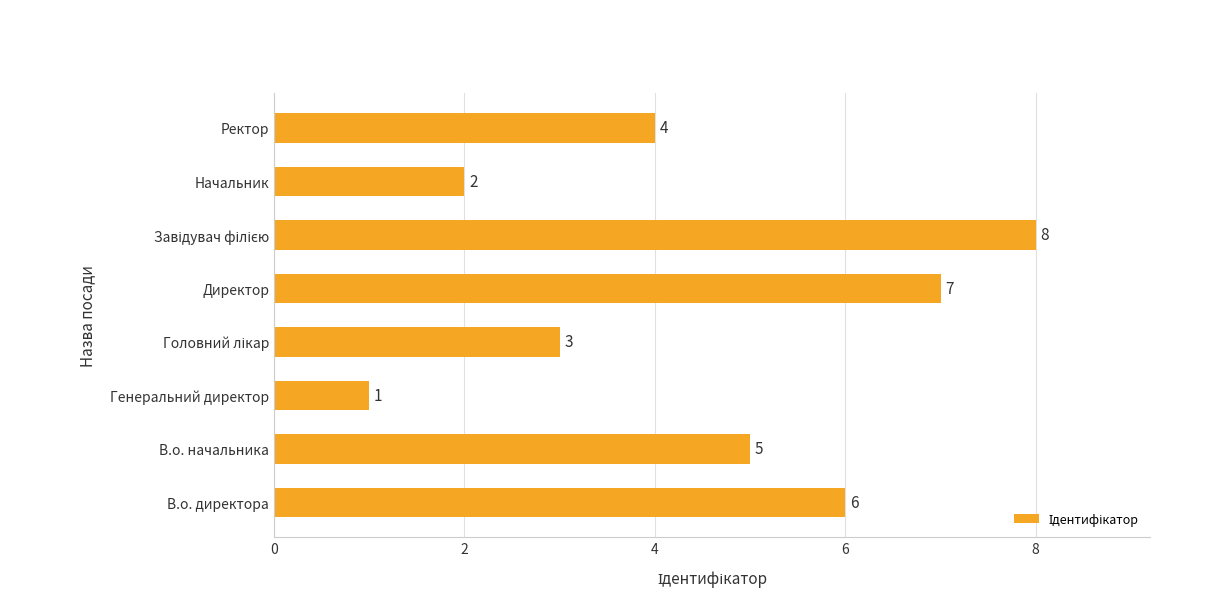

The value at В.о. директора is 6. True or false?

True